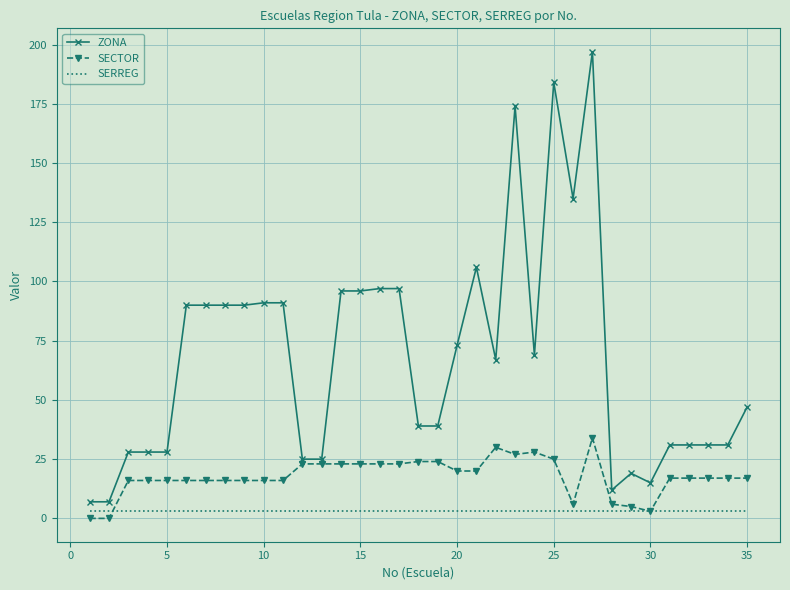

At how many categories does at least one series exceed 143?

3